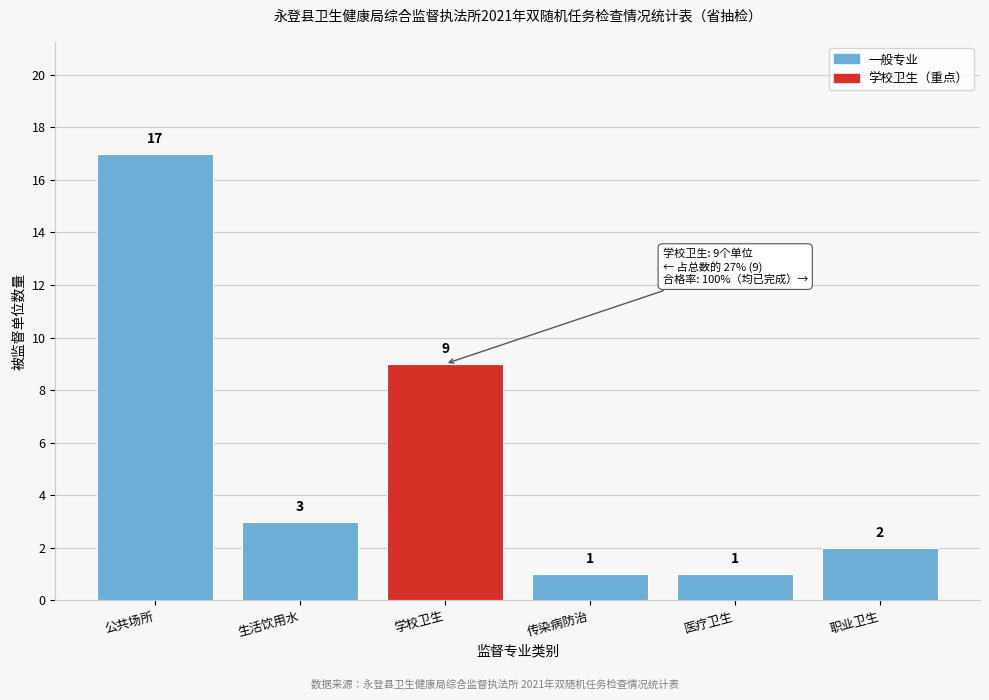

Reading right to left, list all the values displayed in this chart.

2	1	1	9	3	17